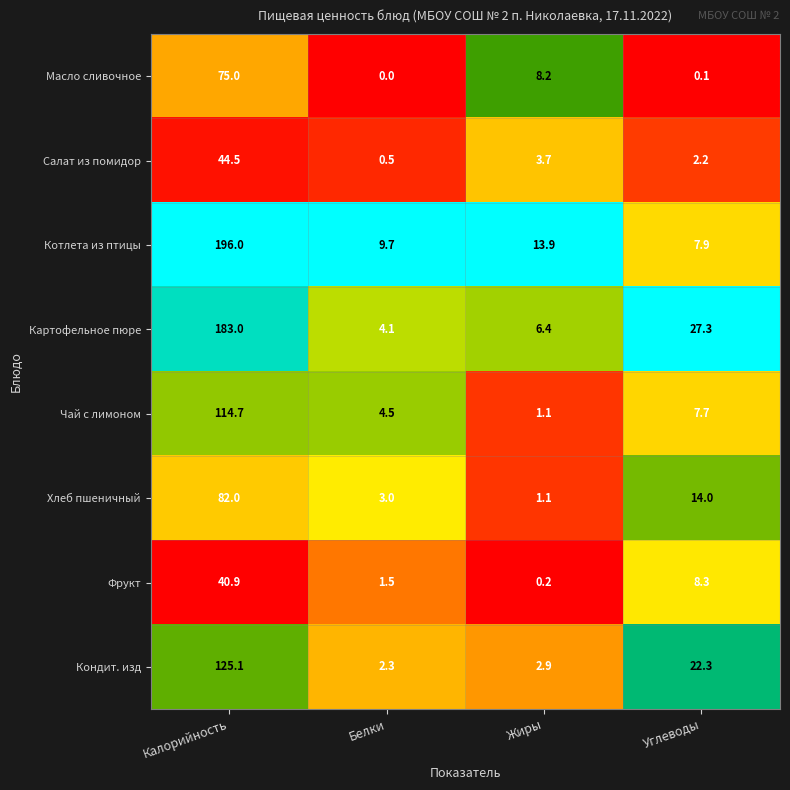

True or false: Масло сливочное has a value of 8.2 at Жиры.

True